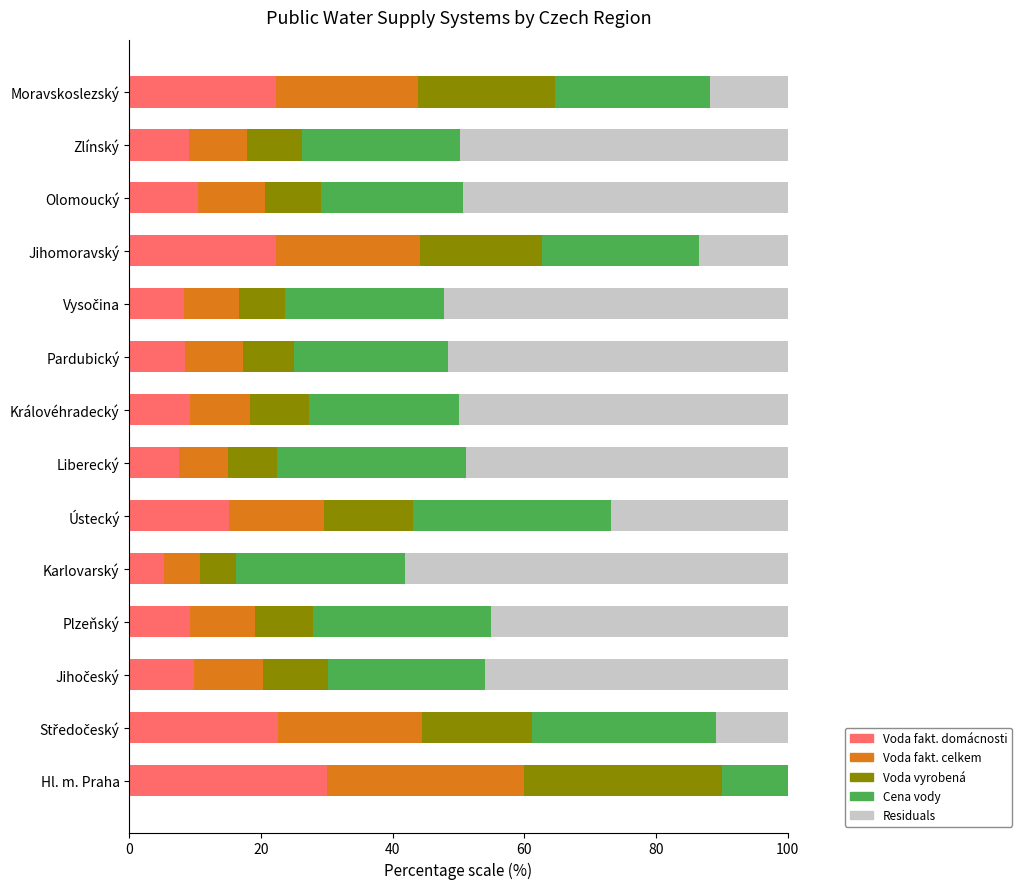

Reading left to right, list all the values displayed in this chart.

Voda fakturovaná domácnosti (tis. m3): 30.0	22.6	9.8	9.3	5.3	15.1	7.5	9.1	8.5	8.3	22.2	10.5	9.0	22.3
Voda fakturovaná celkem (tis. m3): 30.0	21.9	10.4	9.8	5.4	14.4	7.5	9.2	8.8	8.4	21.9	10.2	8.9	21.6
Voda vyrobená (tis. m3): 30.0	16.7	10.0	8.8	5.5	13.6	7.5	8.9	7.8	7.0	18.6	8.4	8.3	20.8
Cena vody (Kč/m3): 28.4	27.9	23.8	27.0	25.7	30.0	28.6	22.9	23.4	24.1	23.9	21.7	24.0	23.6
Residuals: -18.4	10.9	46.0	45.1	58.1	26.9	48.9	49.9	51.6	52.2	13.4	49.3	49.8	11.8